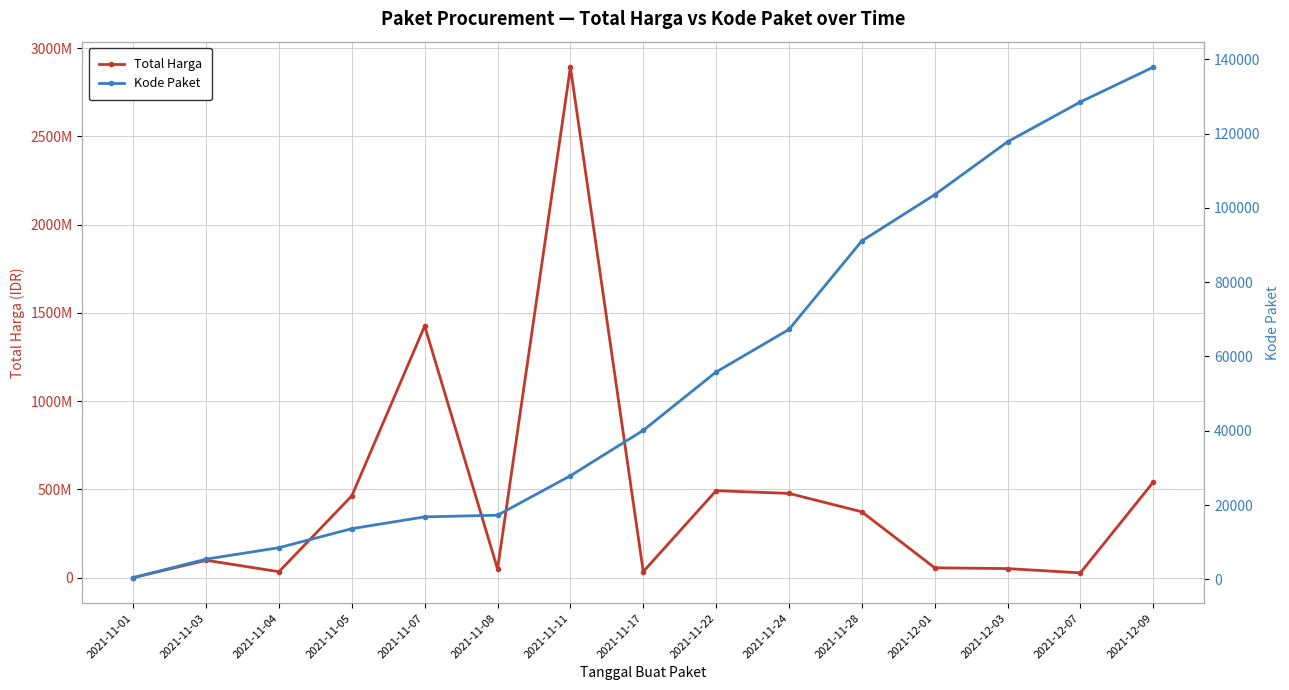

List the series in order of their peak value, highest first.

Total Harga, Kode Paket